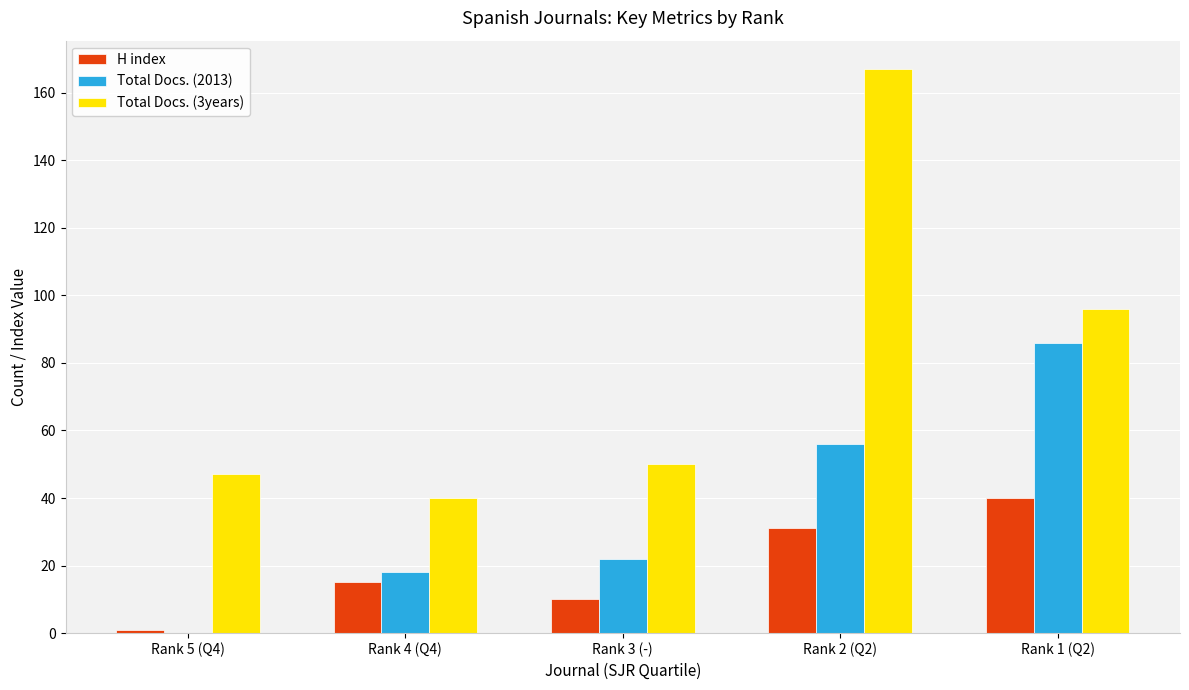

Reading right to left, what are all the values shown in this chart?

H index: Rank 1 (Q2)=40	Rank 2 (Q2)=31	Rank 3 (-)=10	Rank 4 (Q4)=15	Rank 5 (Q4)=1
Total Docs. (2013): Rank 1 (Q2)=86	Rank 2 (Q2)=56	Rank 3 (-)=22	Rank 4 (Q4)=18	Rank 5 (Q4)=0
Total Docs. (3years): Rank 1 (Q2)=96	Rank 2 (Q2)=167	Rank 3 (-)=50	Rank 4 (Q4)=40	Rank 5 (Q4)=47